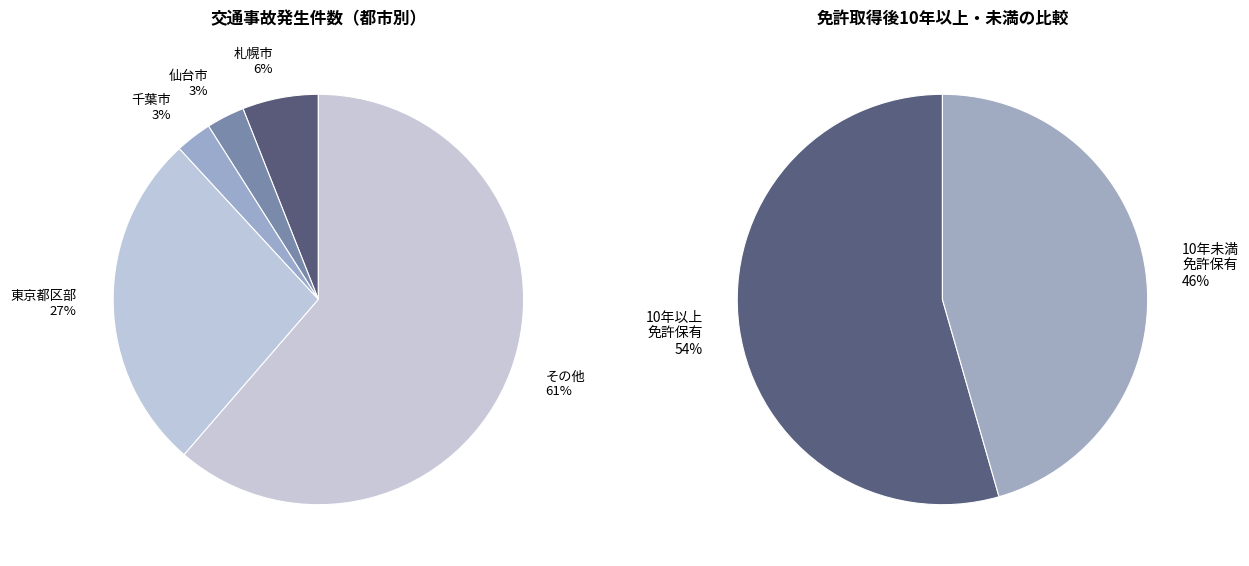

To the nearest percent, what portion does 千葉市 represent?

3%